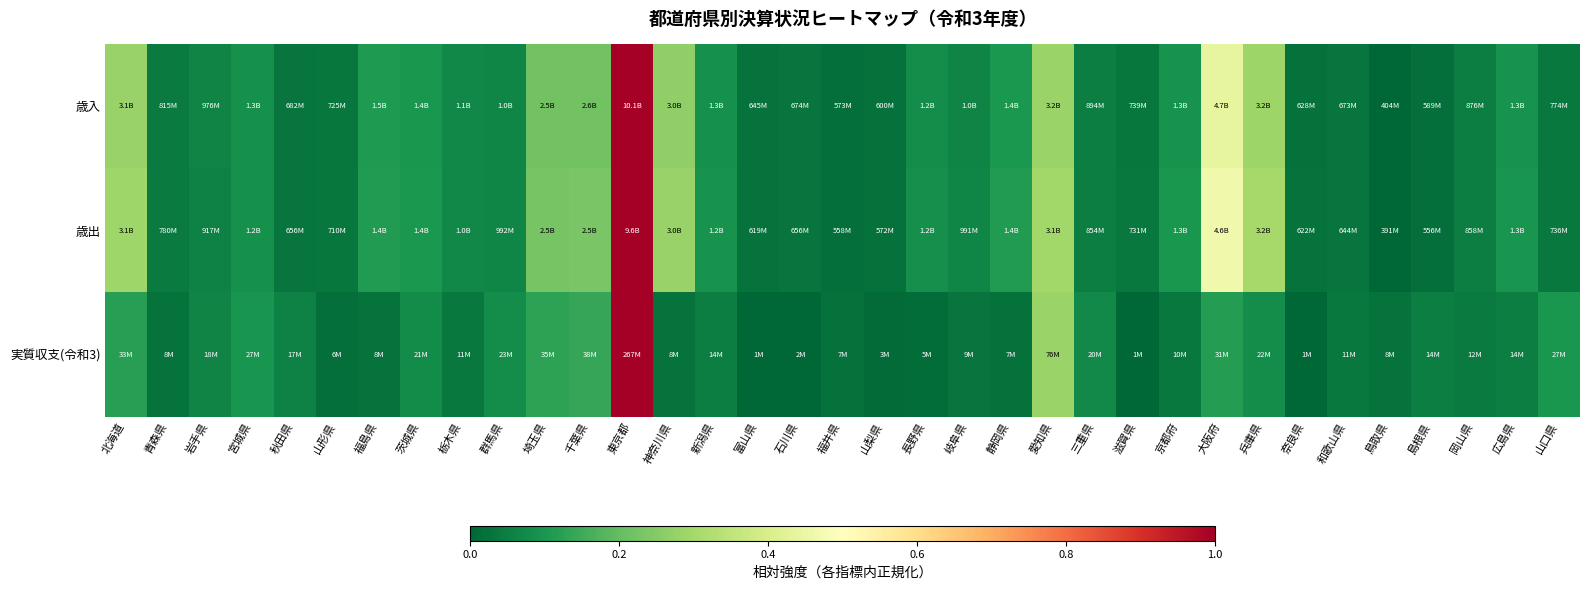

Which series has the largest range (max minus min)?

歳入